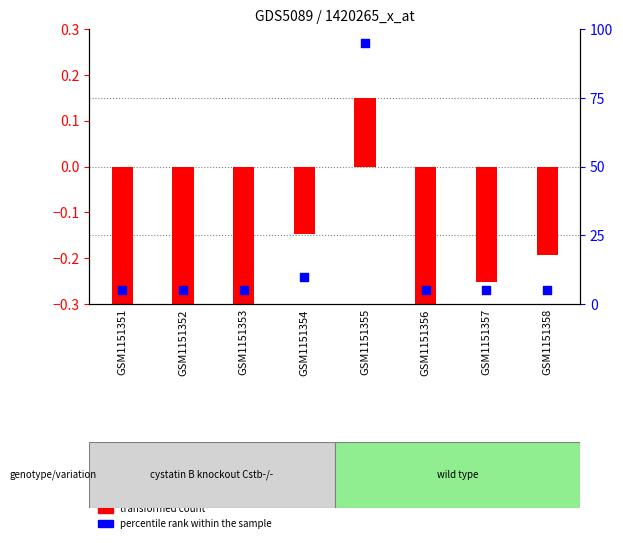

At which category is the sum across all series the highest?

GSM1151355